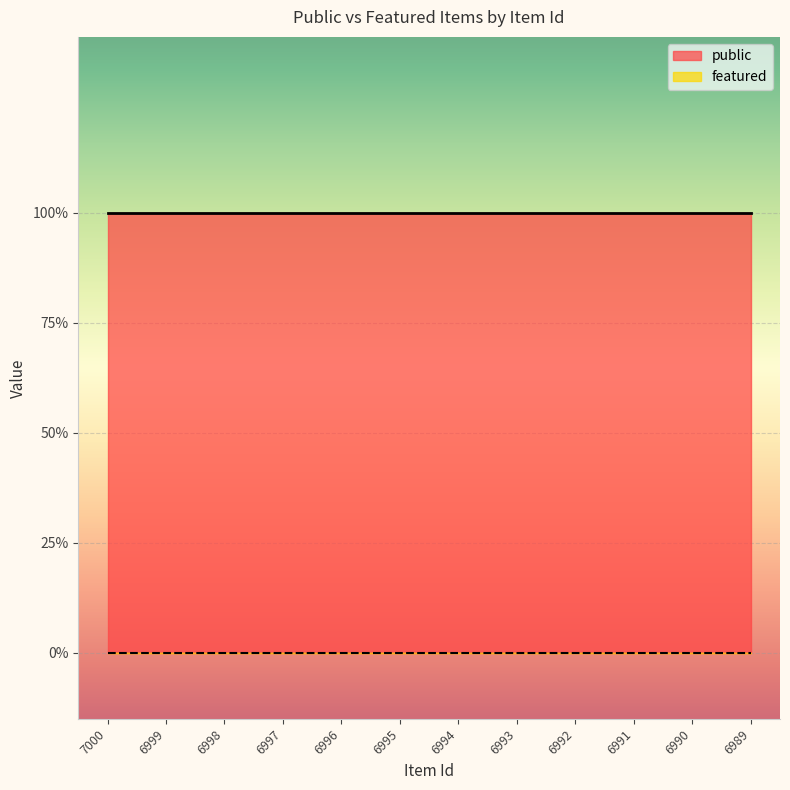

True or false: featured and public cross at least once.

False